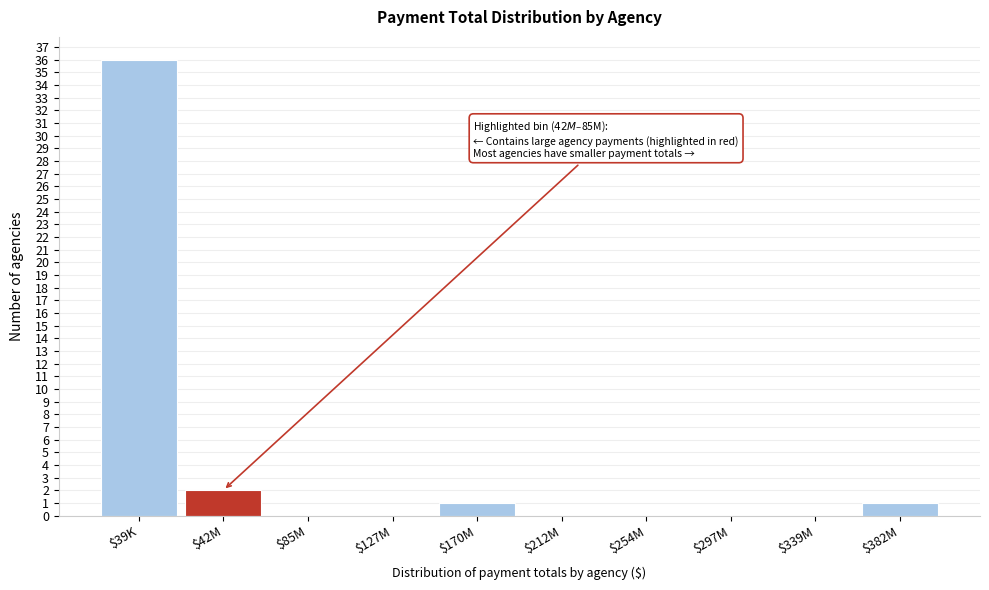

What is the greatest value displayed?

36